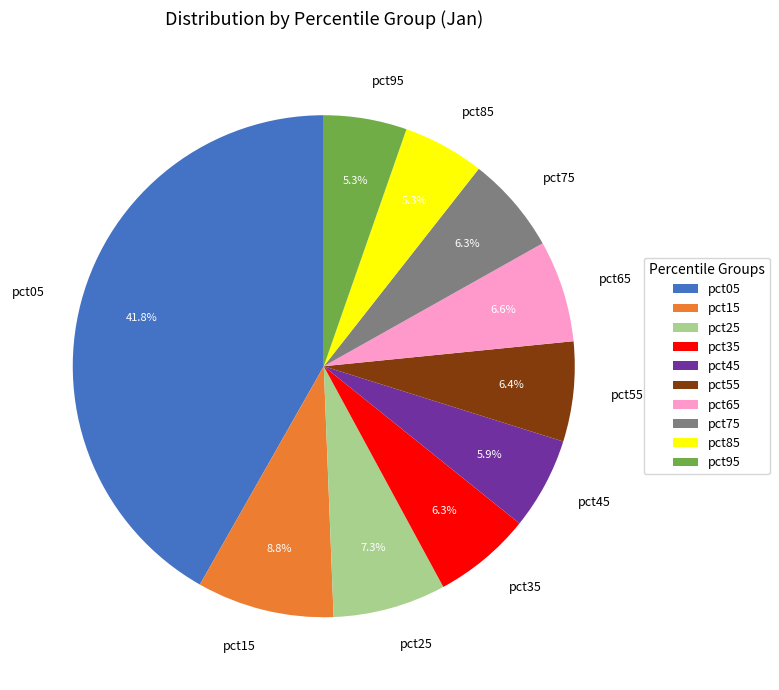

The pct15 slice represents 1% of the pie. True or false?

False